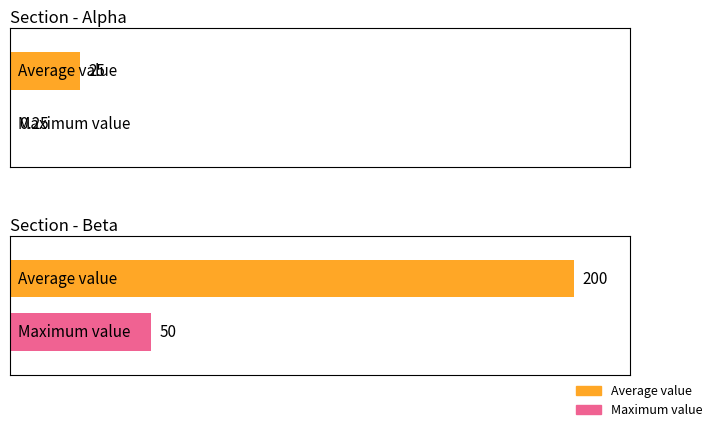

What is the change in value from 25 to 200?

+175.0